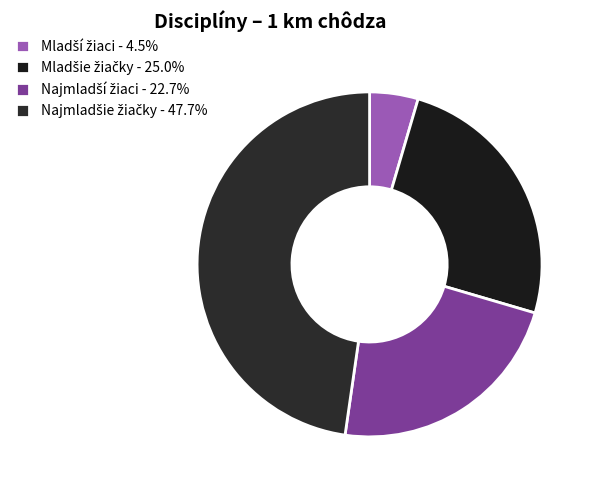

Combined, do Najmladší žiaci and Najmladšie žiačky account for over 50%?

Yes